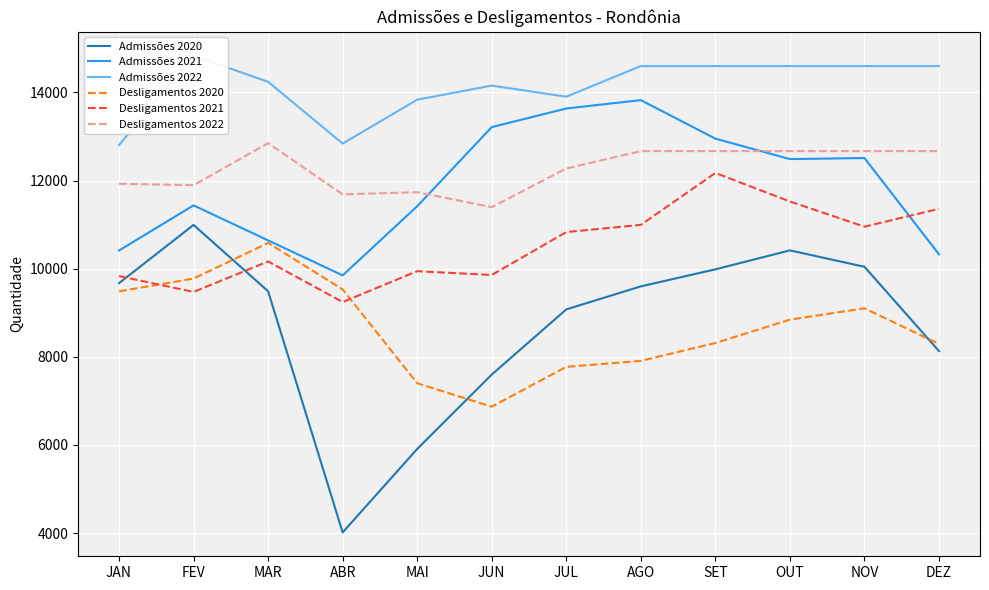

How many data points does each series have?

12